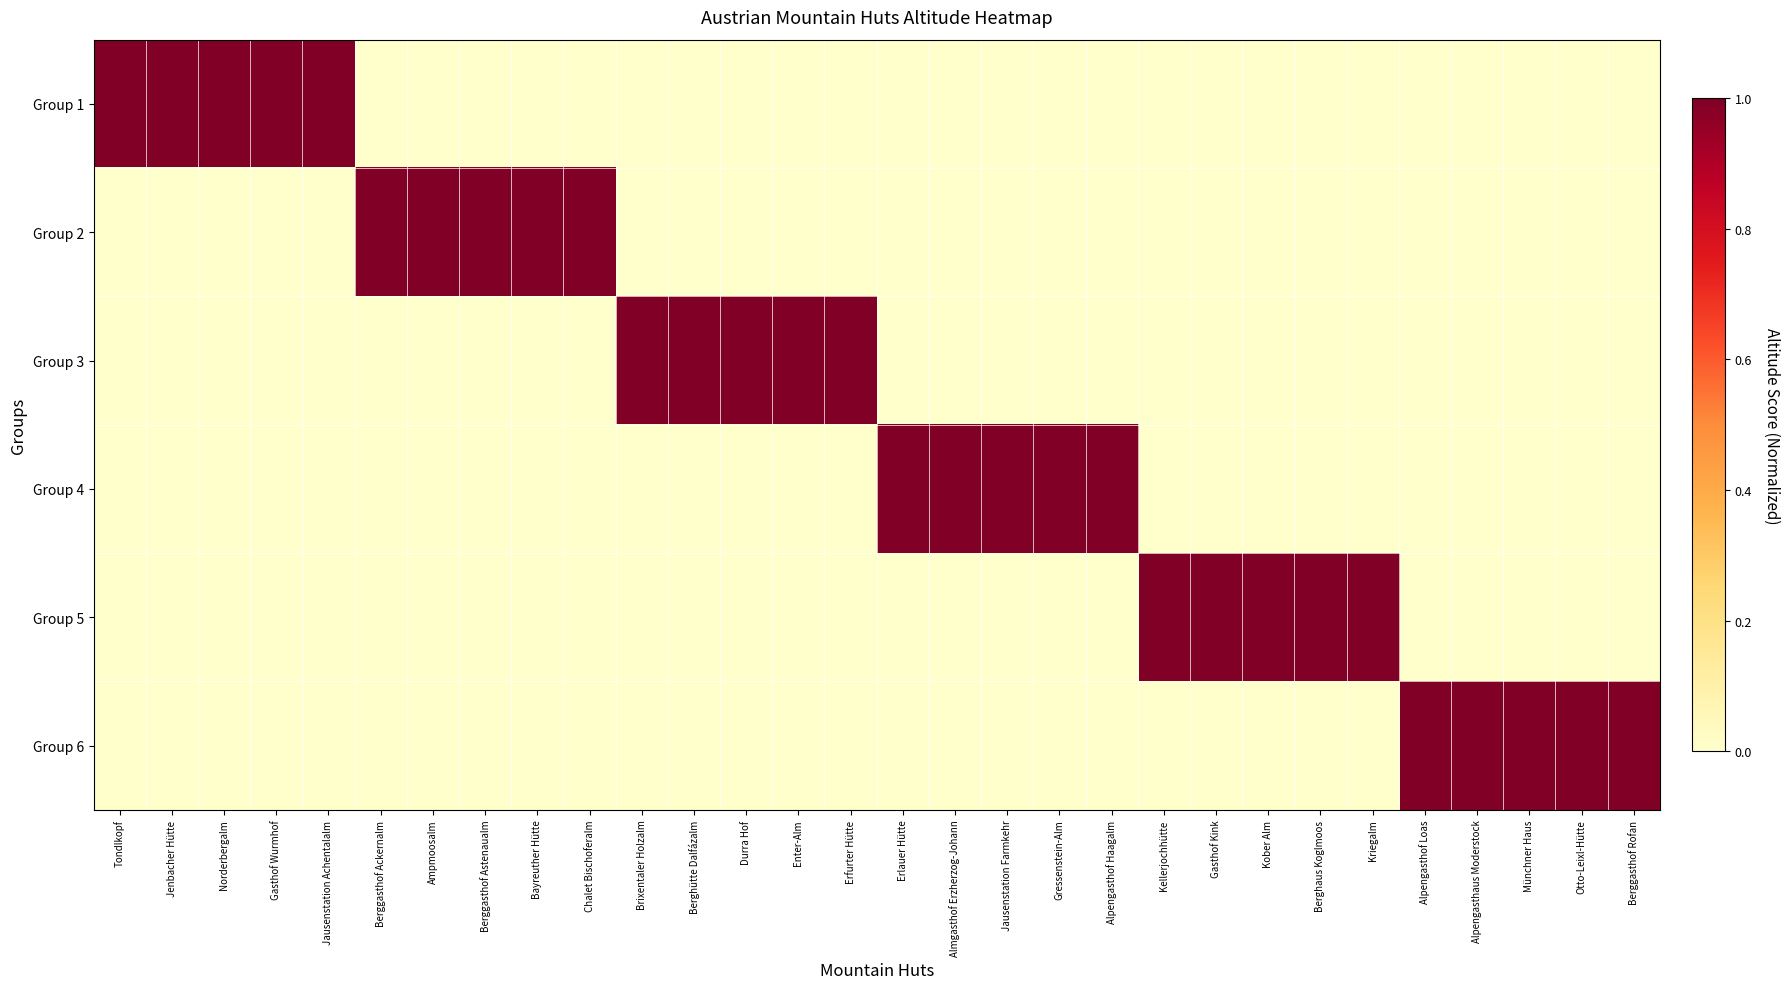

At which category is the sum across all series the highest?

Tondlkopf